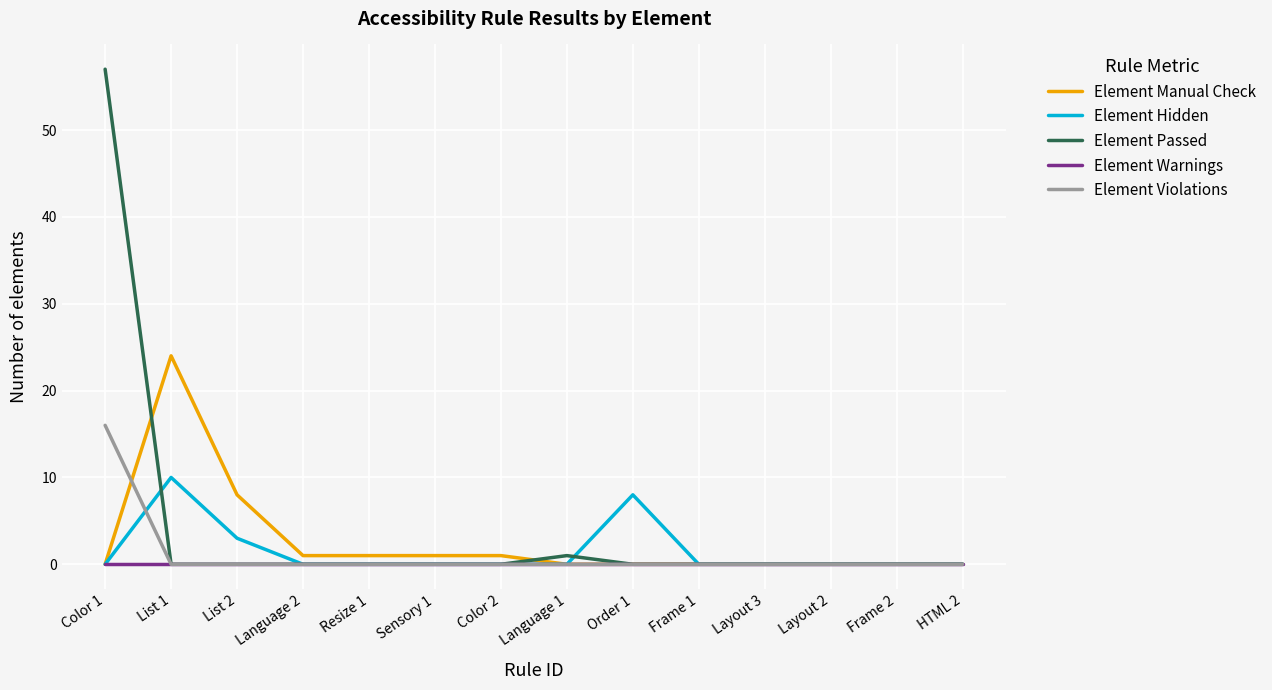

Which category has the highest value across all series?

Color 1